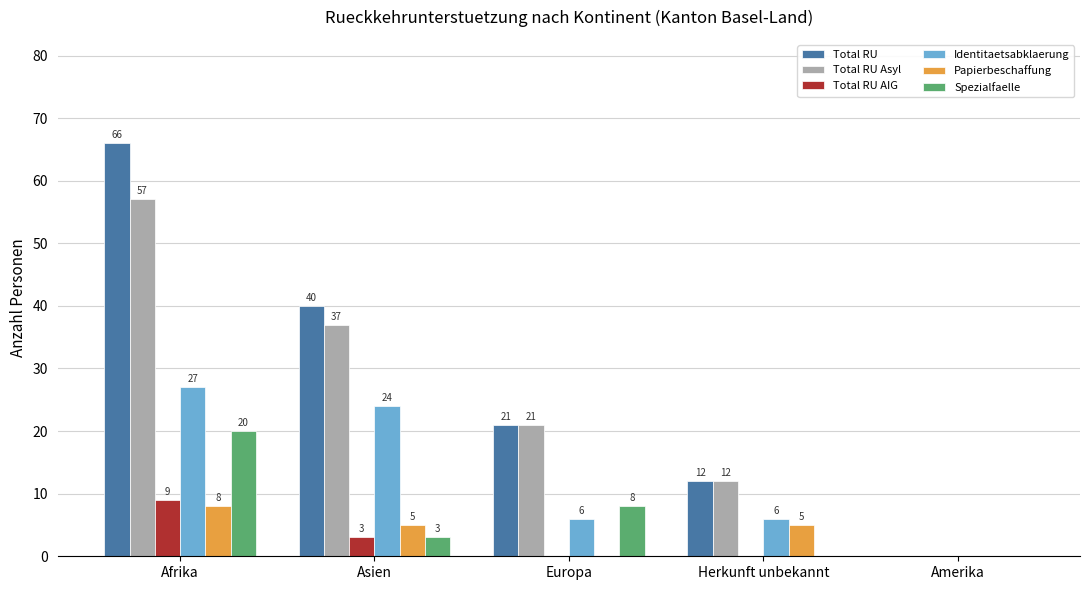

How many groups of bars are there?

5